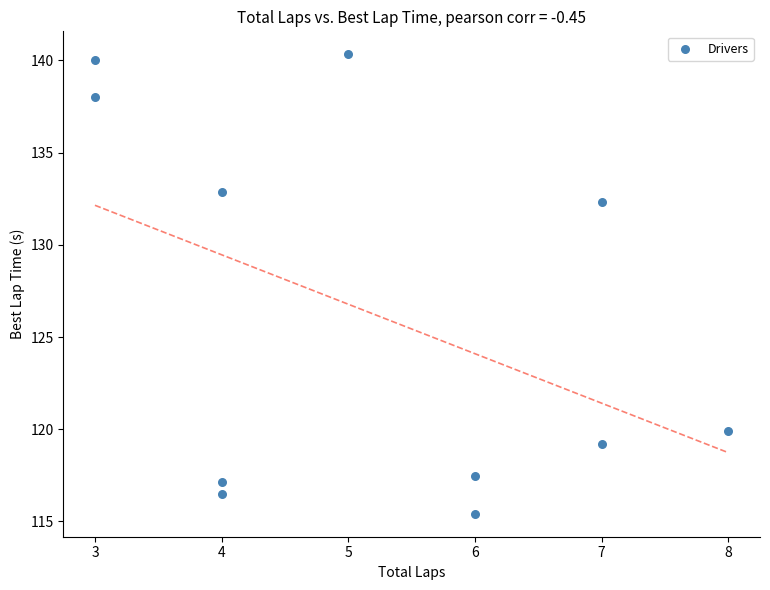

What is the range of Y values (max minus min)?

24.9